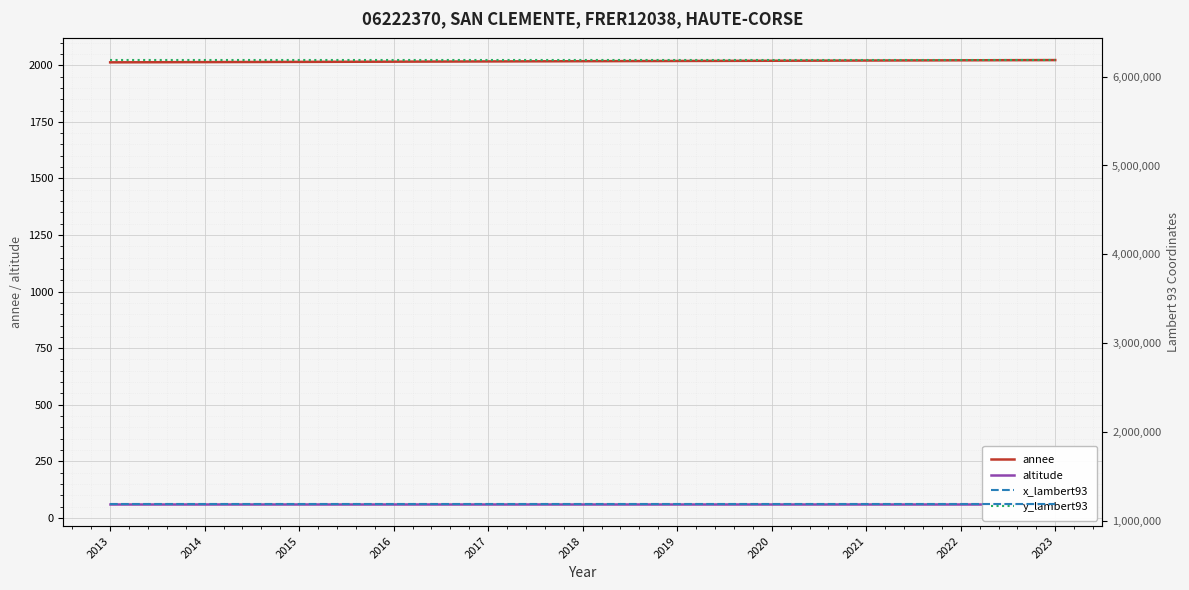

Which has a higher value, 2018 or 2019?

2019